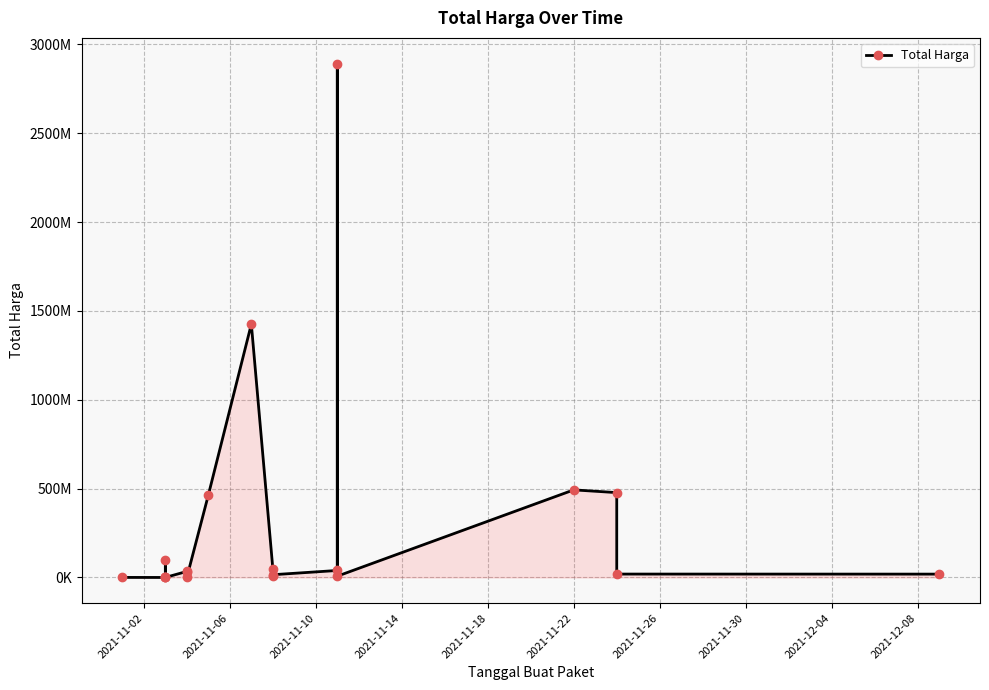

How many points are higher than both their immediate neighbors (excluding endpoints)?

5